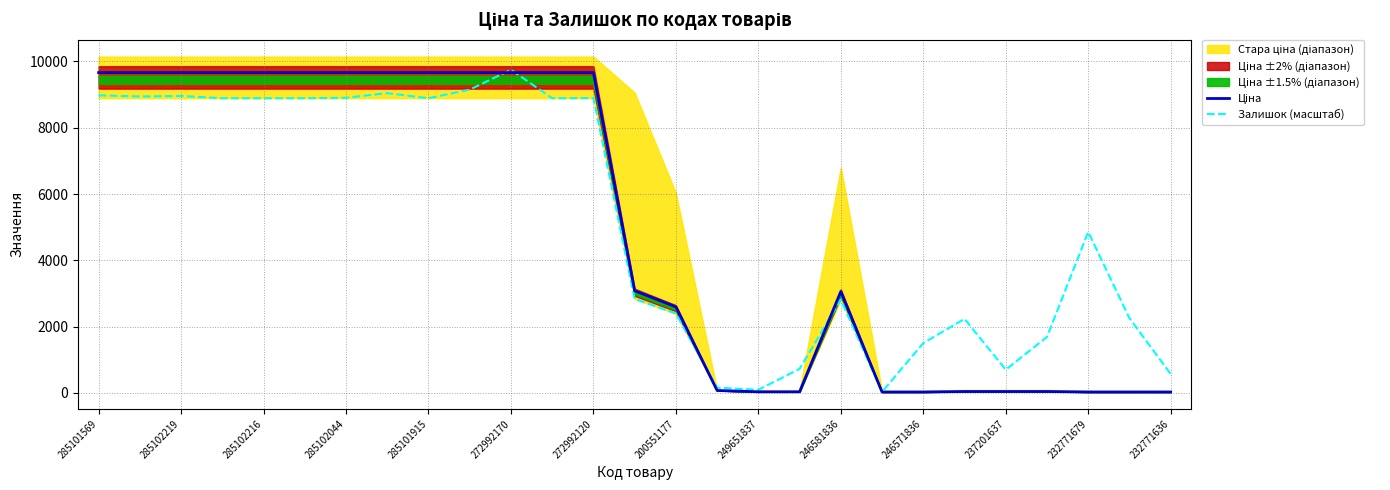

True or false: Залишок (масштаб) has more than 2 interior local peaks.

True